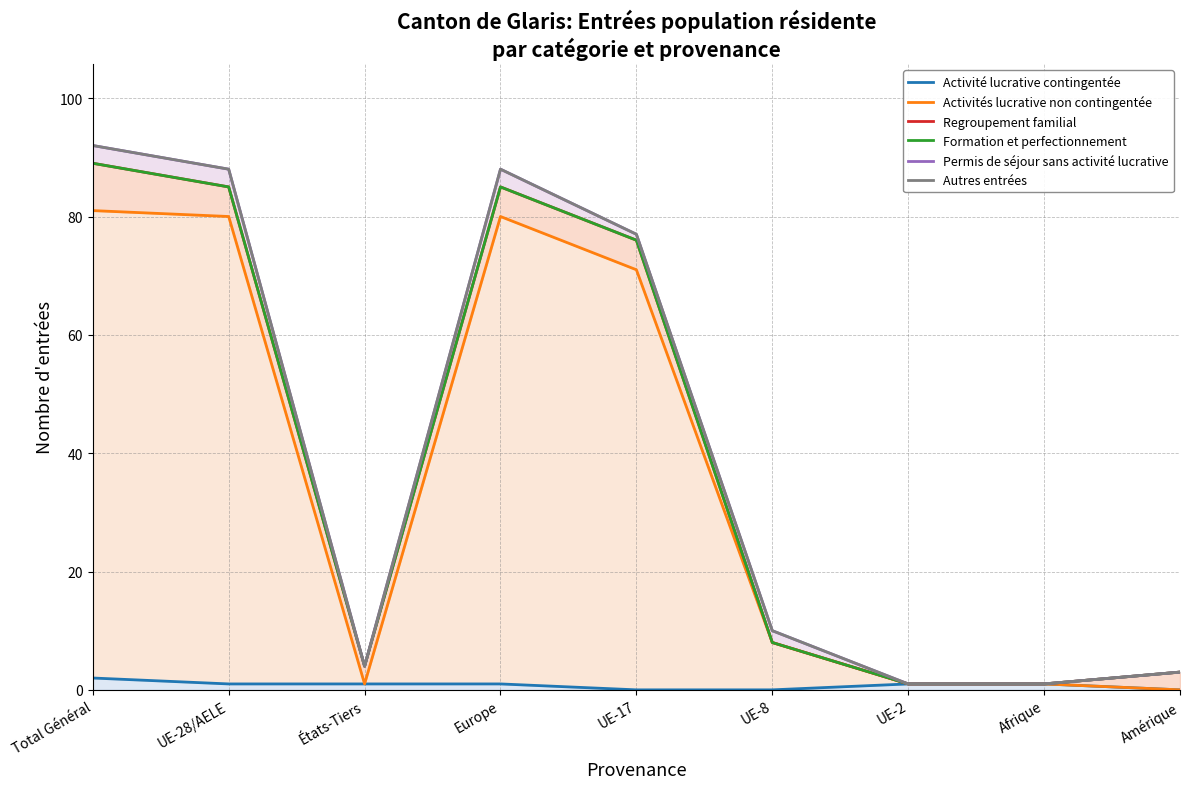

What are all the series names shown in the legend?

Activité lucrative contingentée, Activités lucrative non contingentée, Regroupement familial, Formation et perfectionnement, Permis de séjour sans activité lucrative, Autres entrées